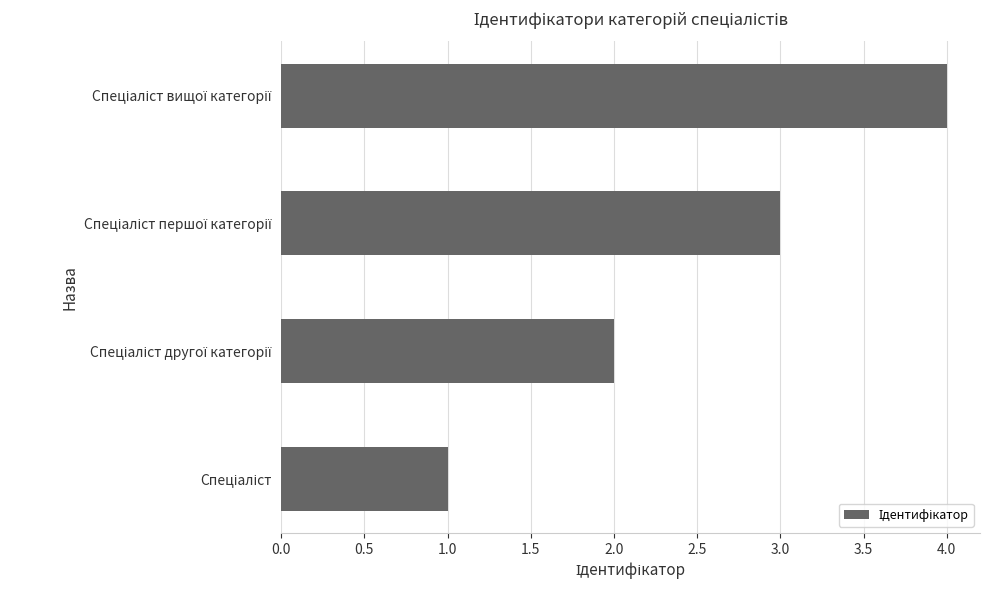

What is the greatest value displayed?

4